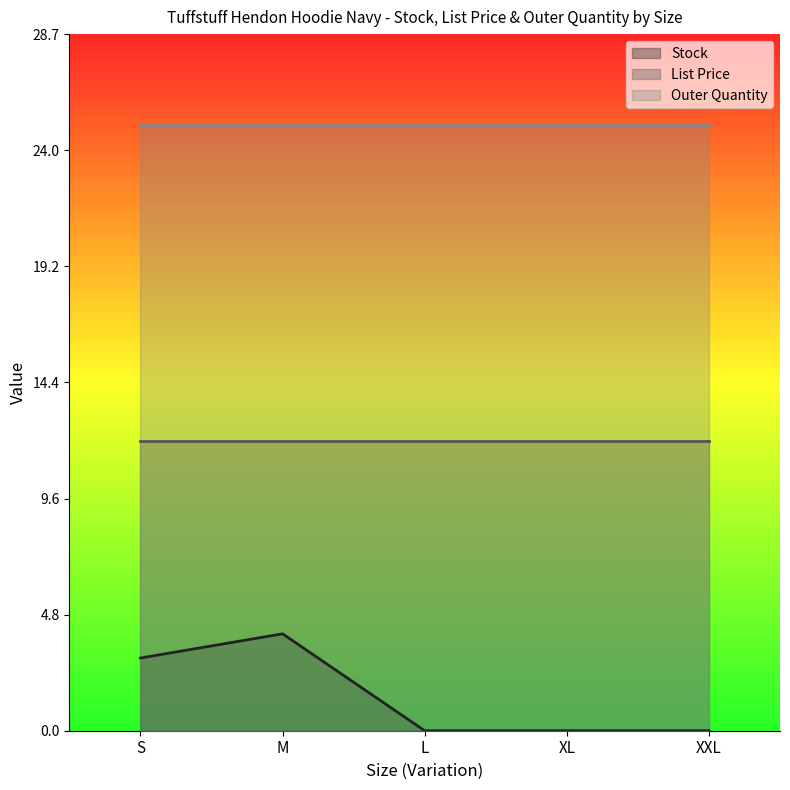

At S, list the series in order from smallest to largest.

Stock, List Price, Outer Quantity